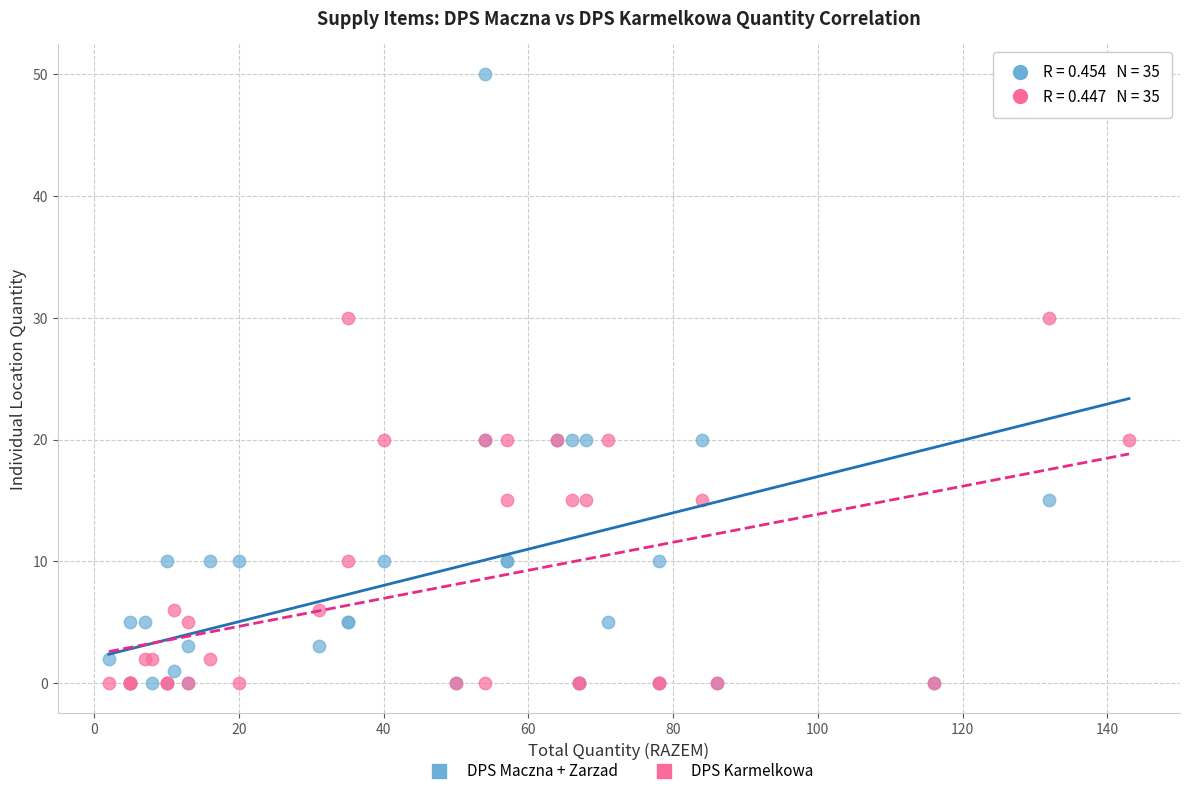

Which series has the widest spread of Y values?

DPS Maczna + Zarzad